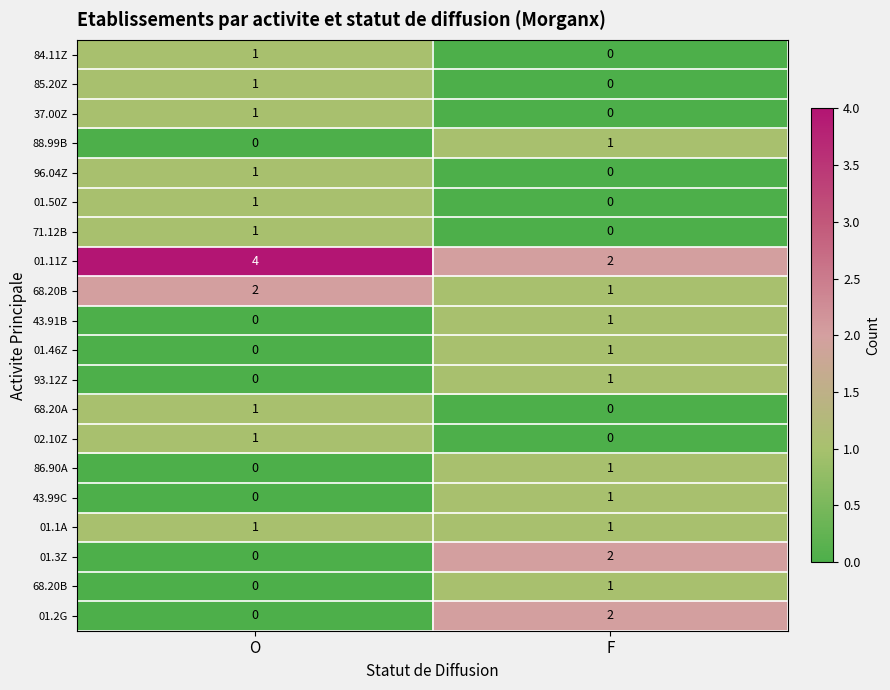

Which label corresponds to the smallest value in the chart?

F